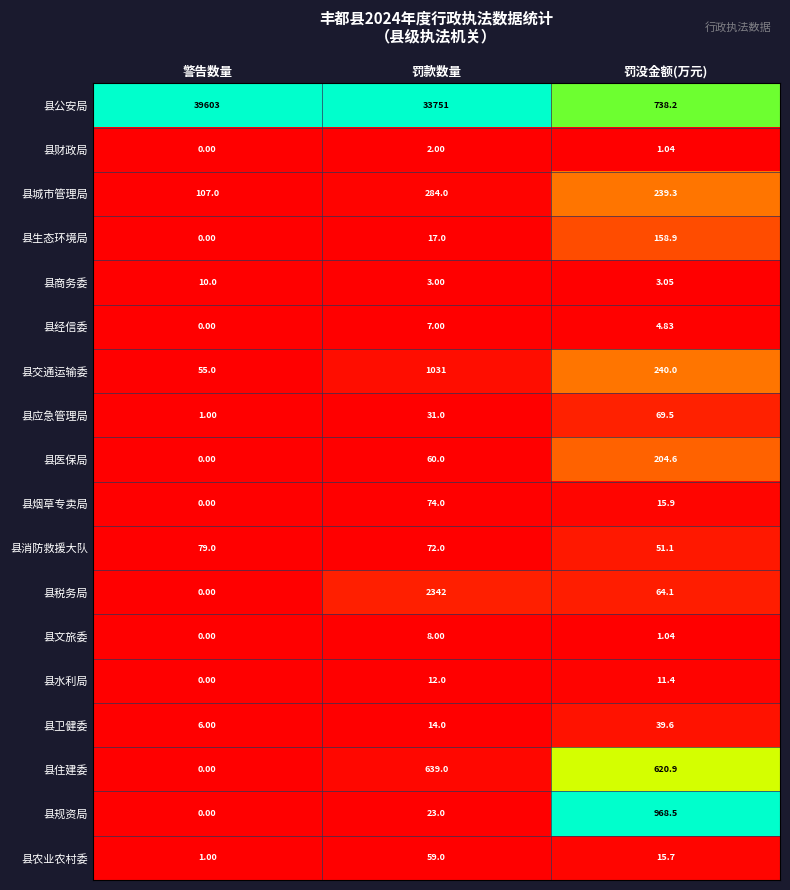

Where is 县税务局 nearest to the value 1171?

罚没金额(万元)